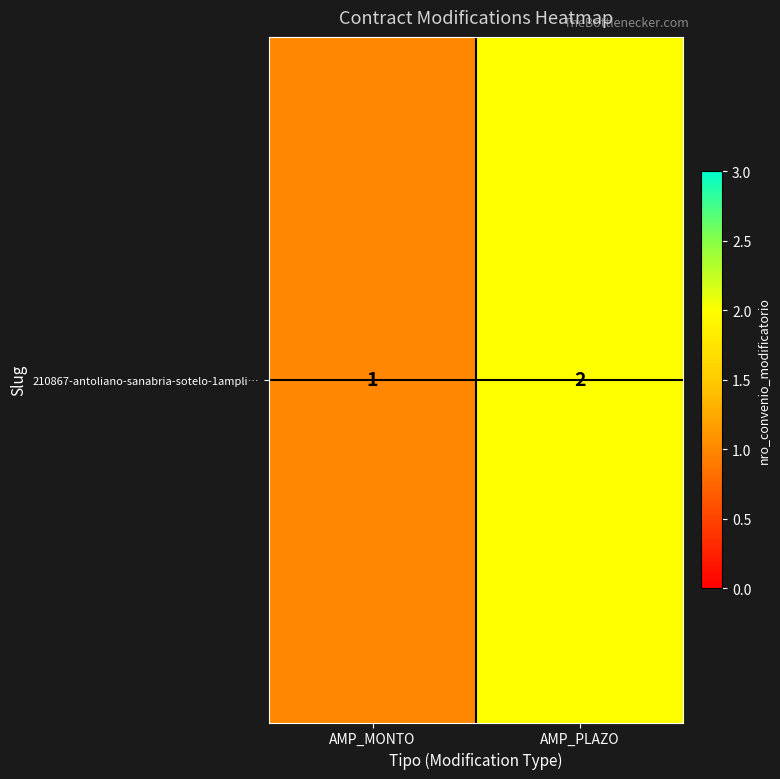

What is the maximum value shown in the chart?

2